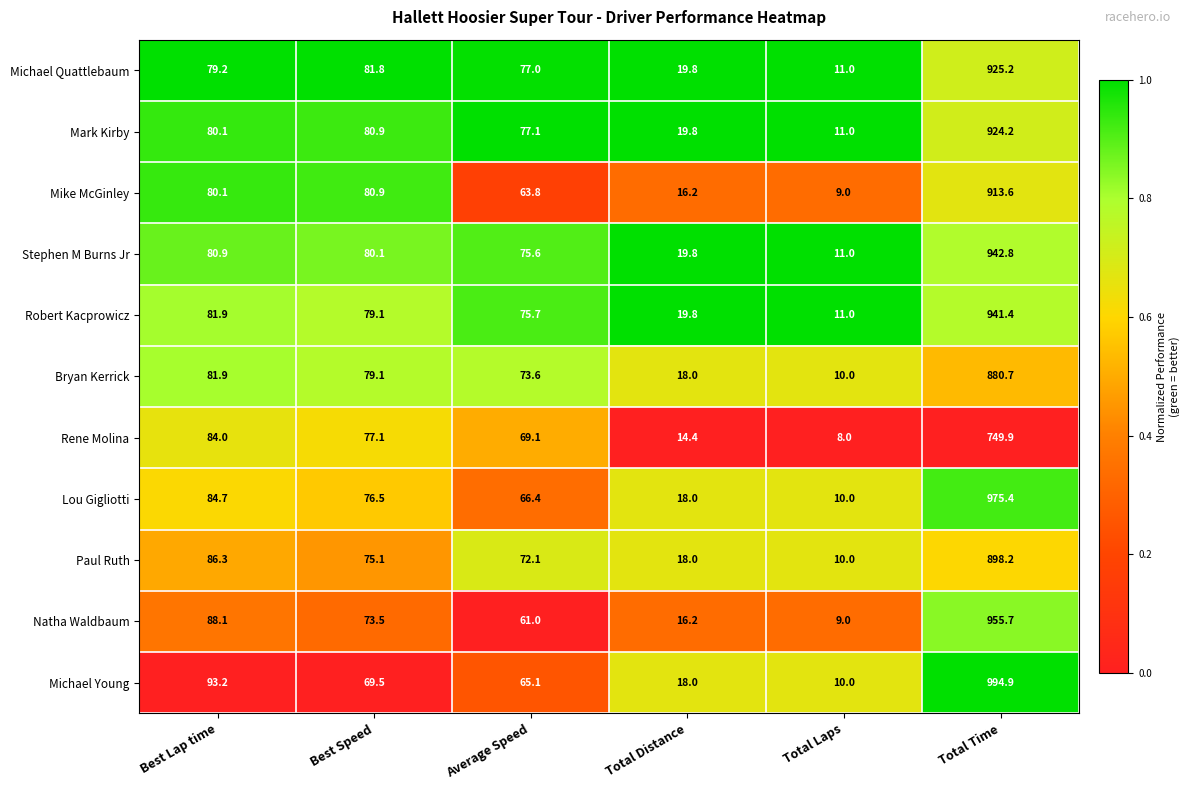

Rank the series by their maximum value, from highest to lowest.

Michael Young, Lou Gigliotti, Natha Waldbaum, Stephen M Burns Jr, Robert Kacprowicz, Michael Quattlebaum, Mark Kirby, Mike McGinley, Paul Ruth, Bryan Kerrick, Rene Molina